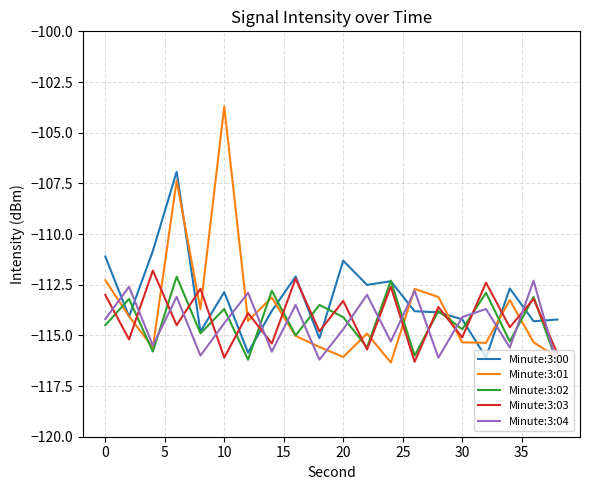

What is the difference between the maximum and minimum values in the Minute:3:01 series?

12.6